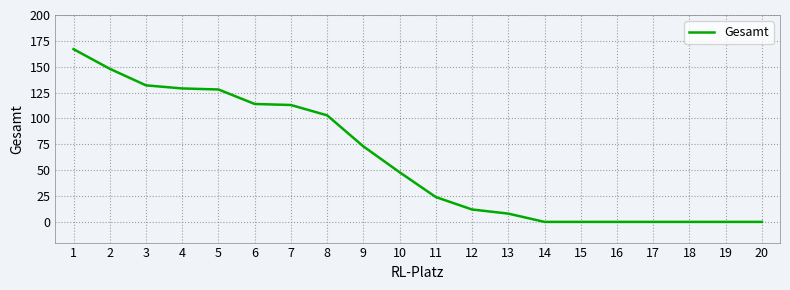

What is the sum of the values at 11 and 15?

24